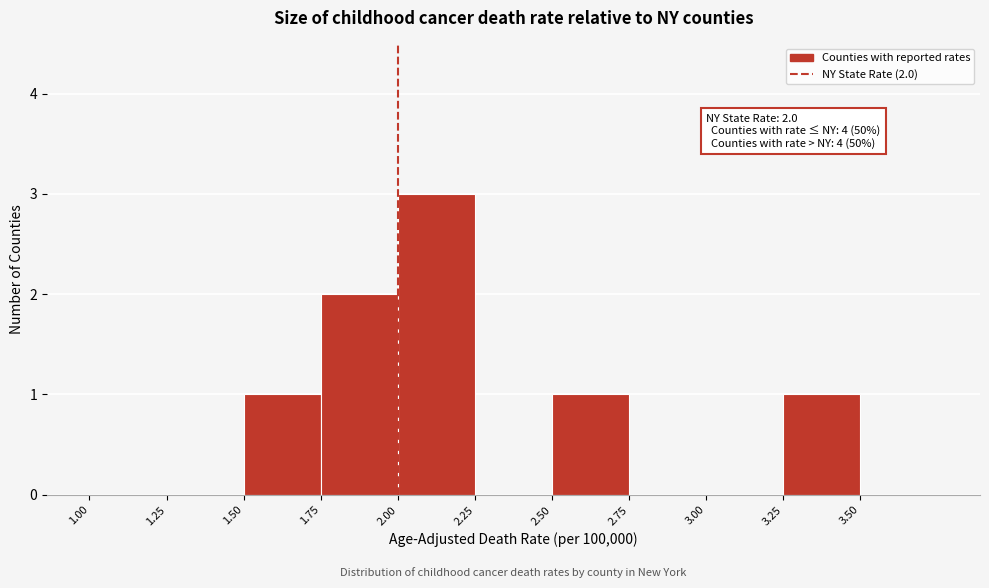

Which range on the x-axis has the tallest bar?

2.00 to 2.25